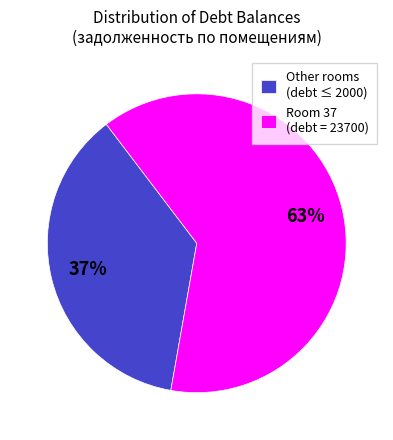

To the nearest percent, what is the average slice percentage?

50%